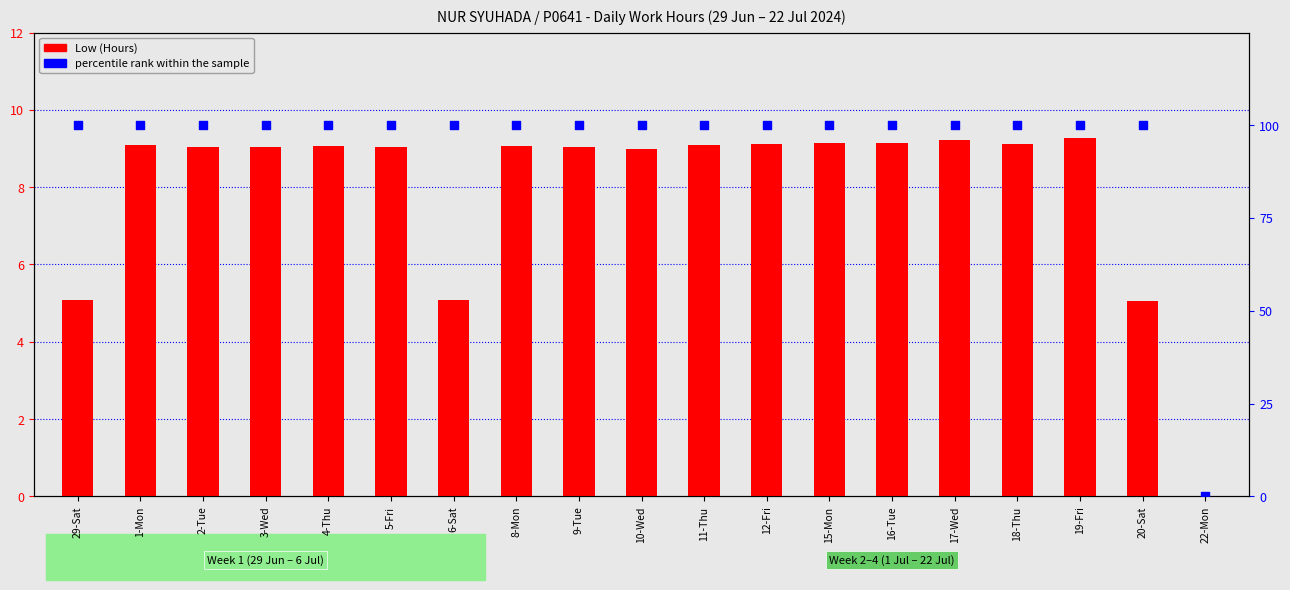

What is the total value across all series at 16-Tue?

109.1